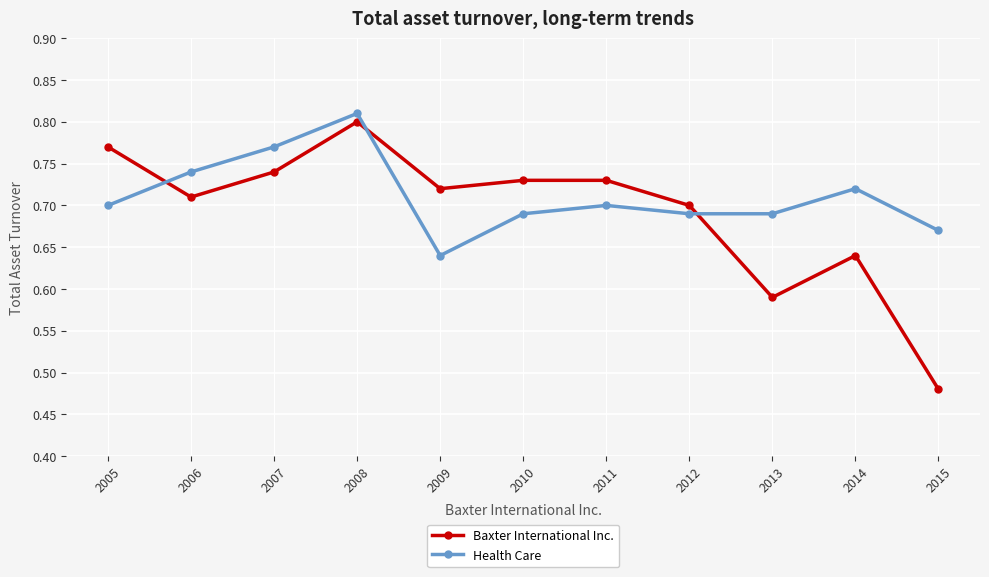

At which category does Baxter International Inc. reach its first local valley?

2006